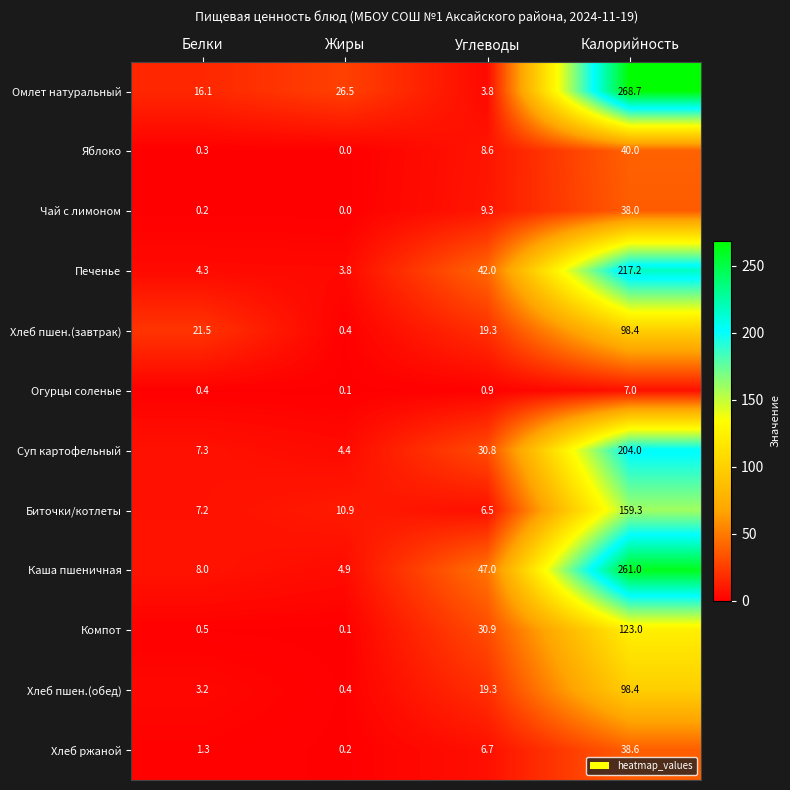

What is the difference between the maximum and minimum values in the Компот series?

122.9